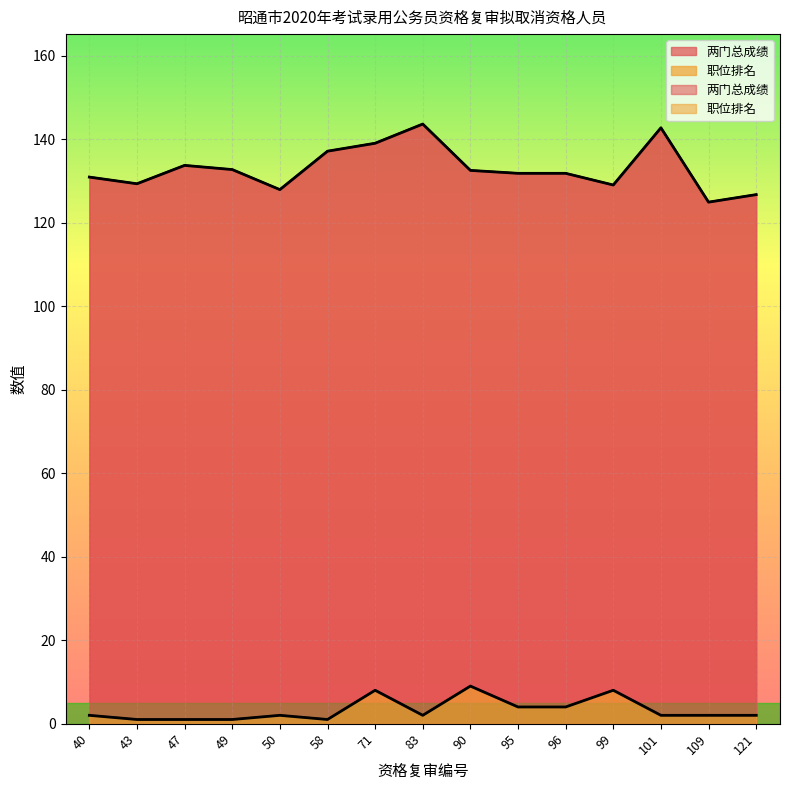

At 109, list the series in order from smallest to largest.

职位排名, 两门总成绩